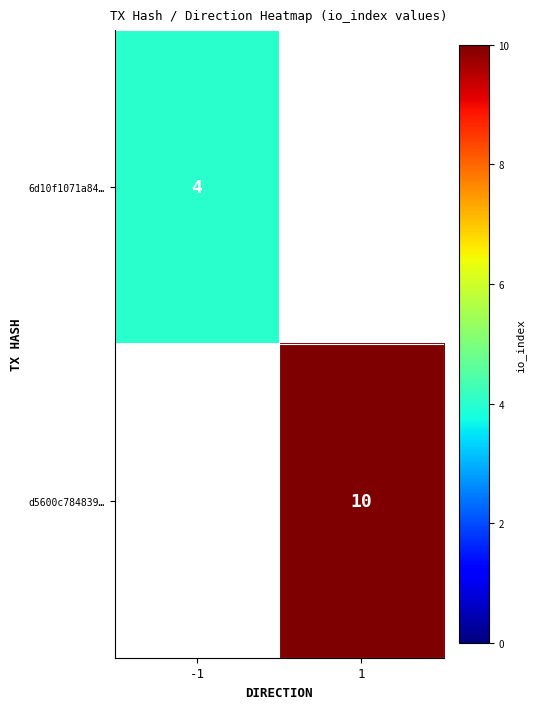

The 6d10f1071a84… series shows 4 at -1. True or false?

True